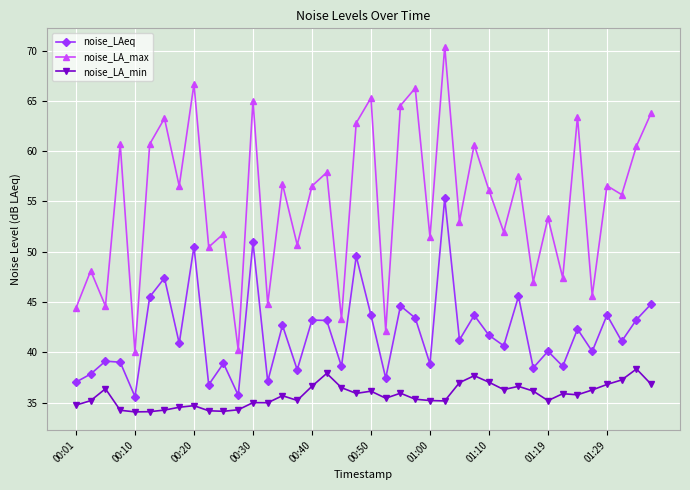

What is the maximum value shown in the chart?

70.4